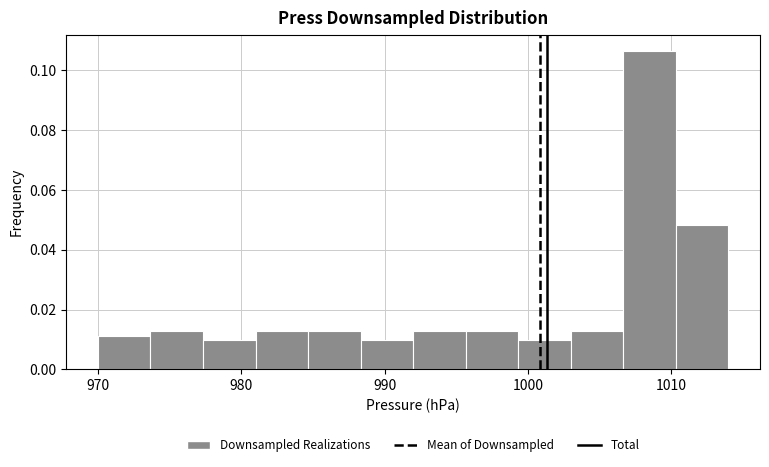

Read against the x-axis, roughly where is the centre of the tallest bar?

1009